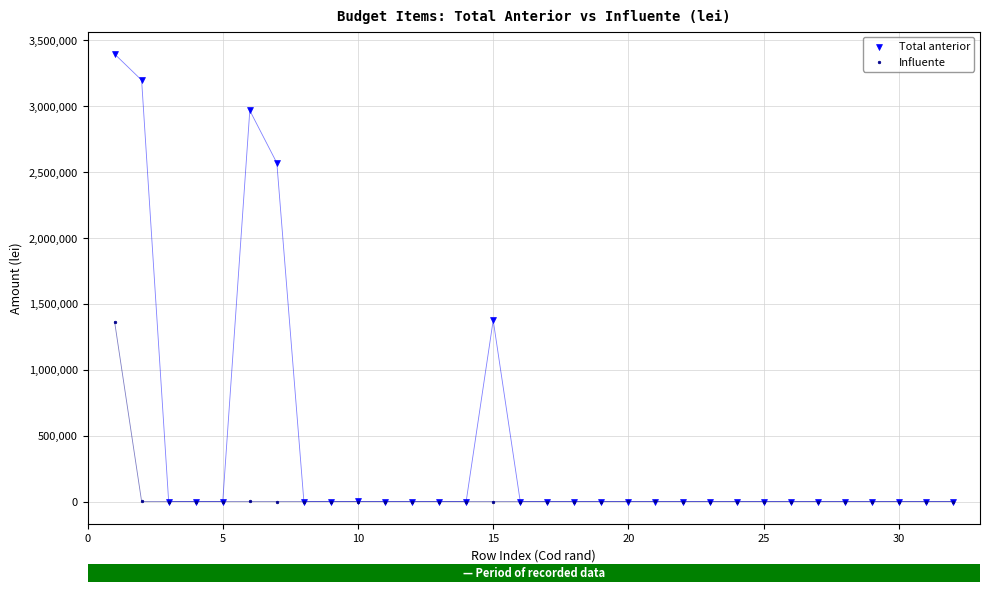

Which series has the largest Y range (max minus min)?

Total anterior